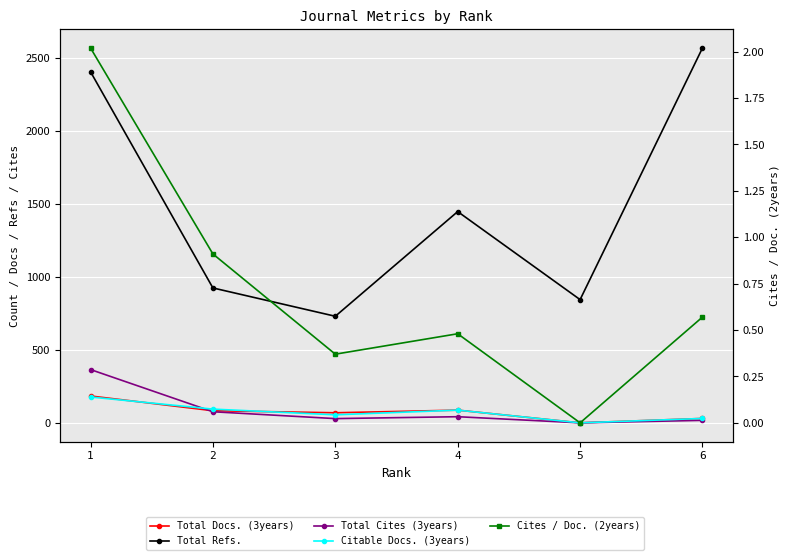

Which series has the widest spread of values?

Total Refs.